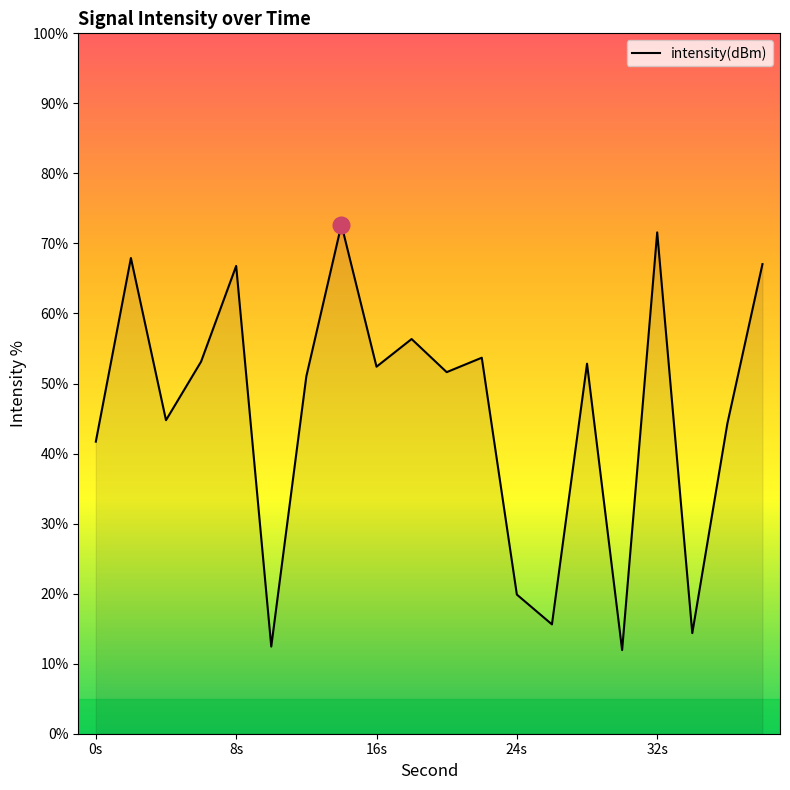

What is the greatest value displayed?

72.7